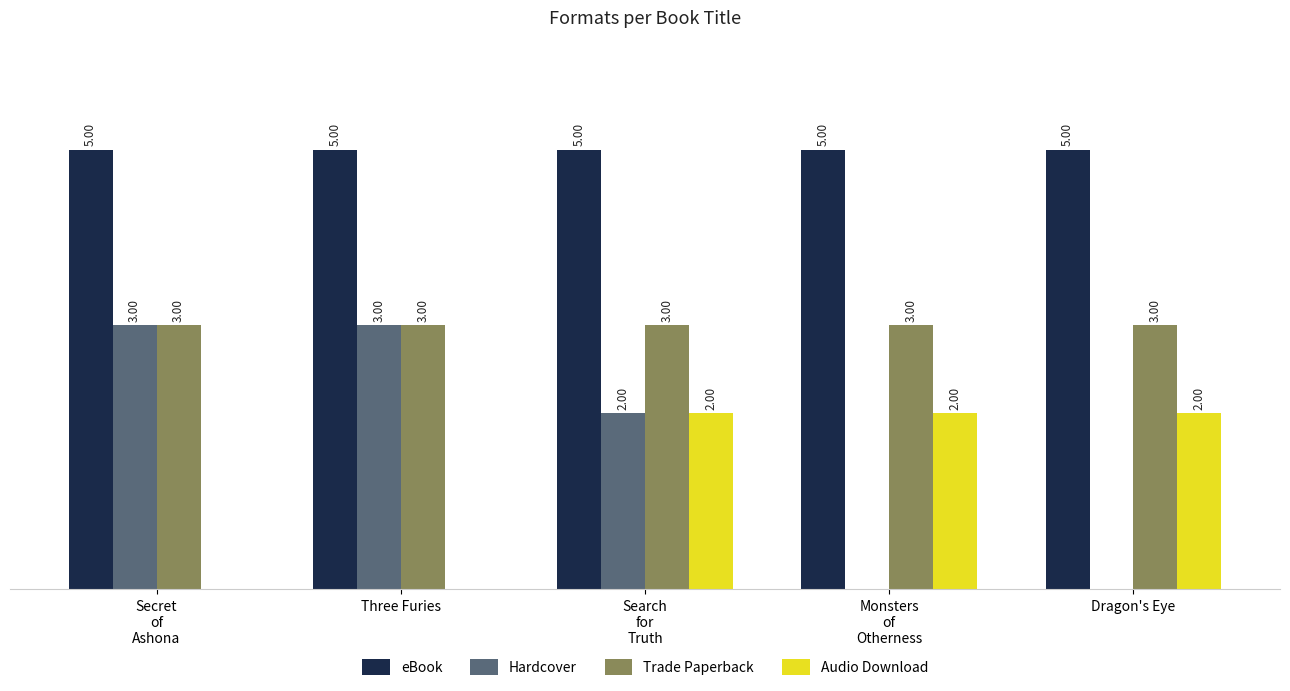

Which series has the largest total across all categories?

eBook